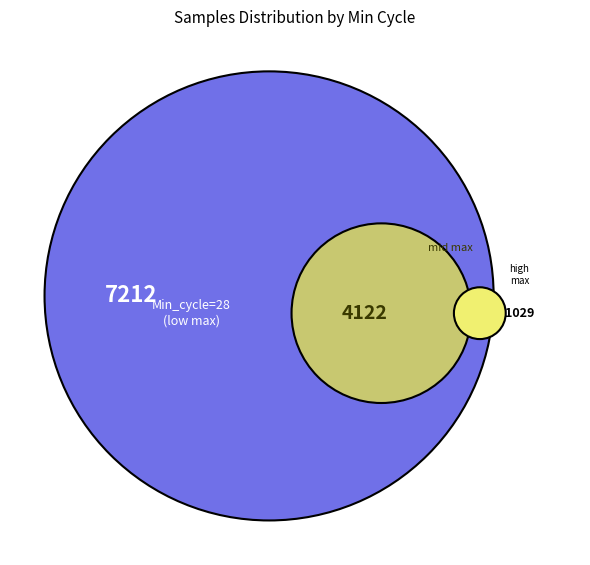

Which slice is the largest?

28